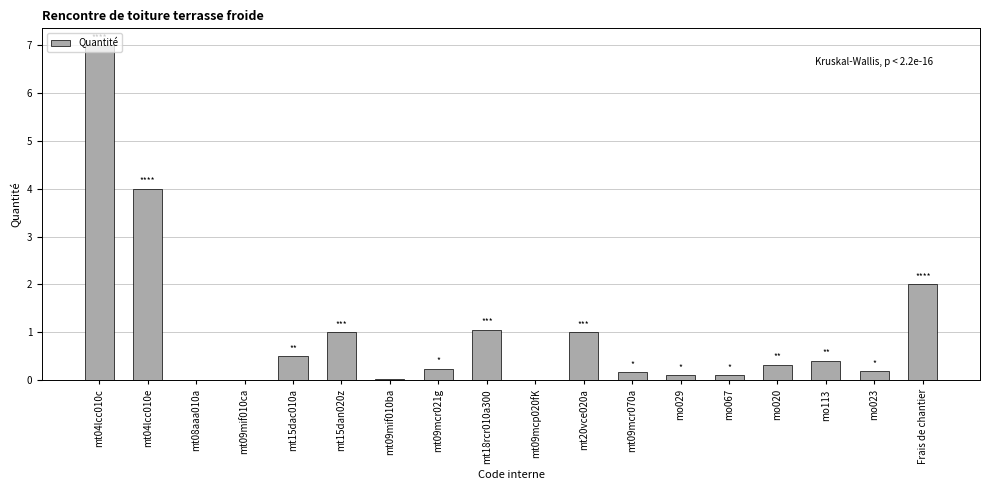

What is the approximate value at mo020?

0.3